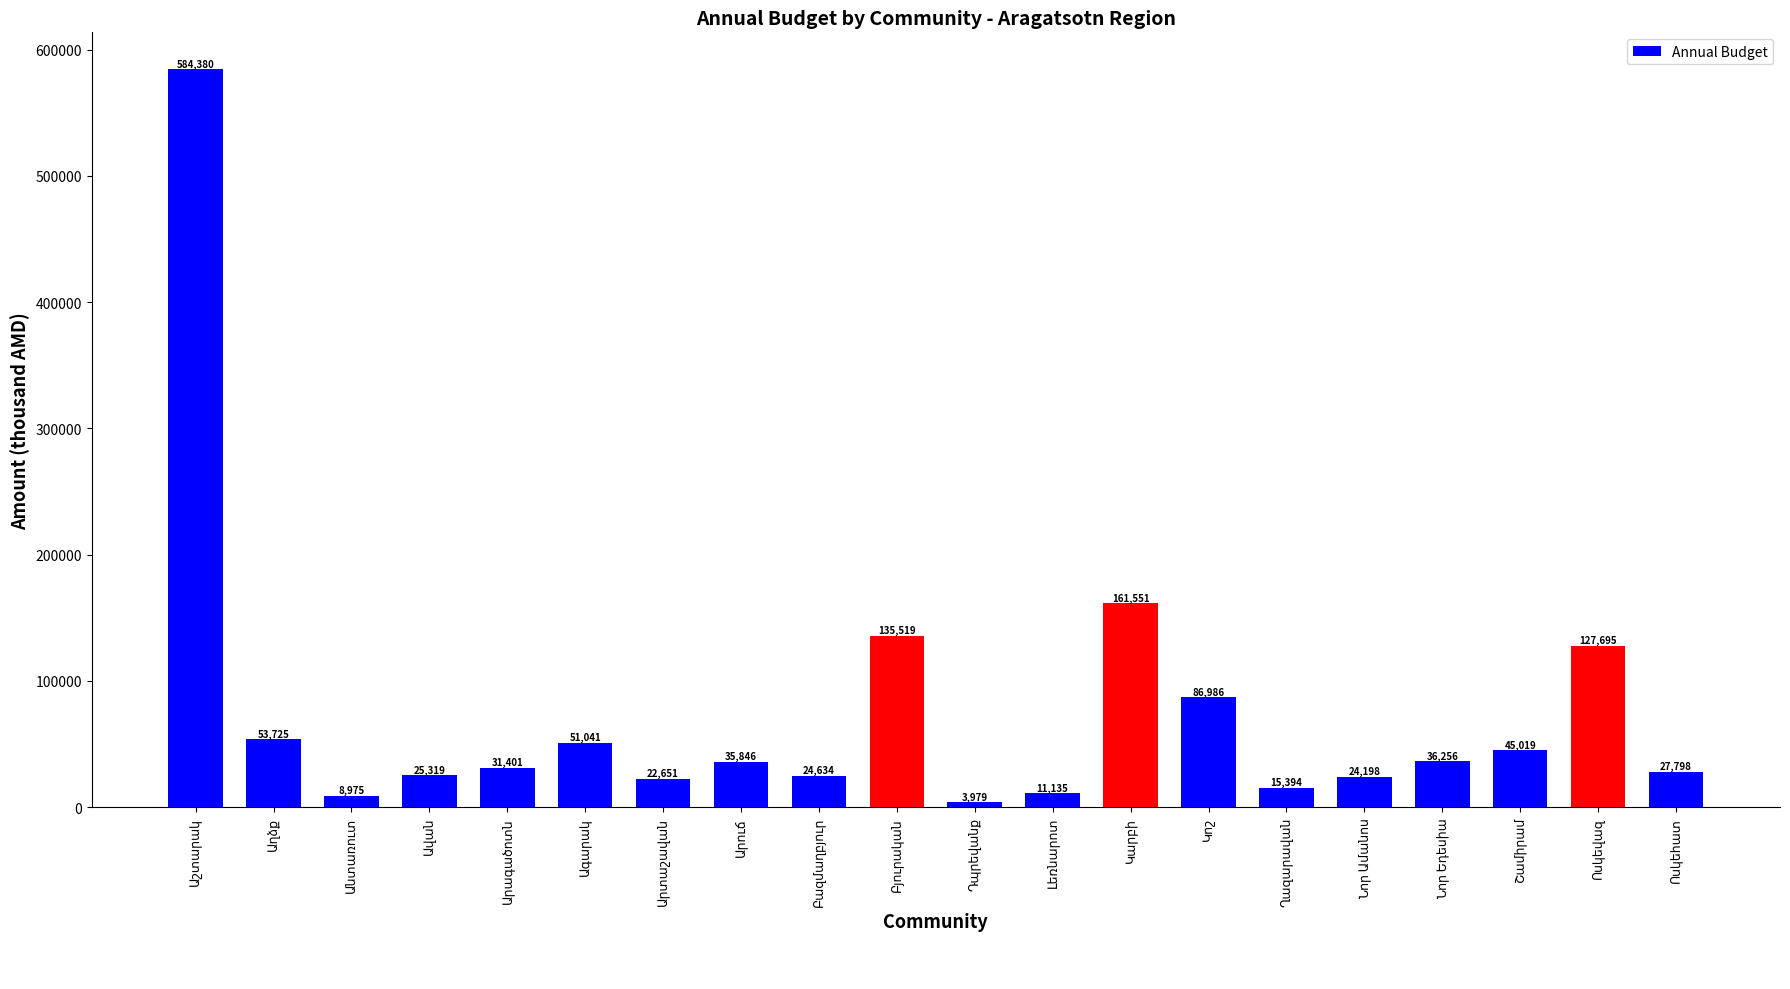

What is the value of the 1st bar from the left?

584380.8